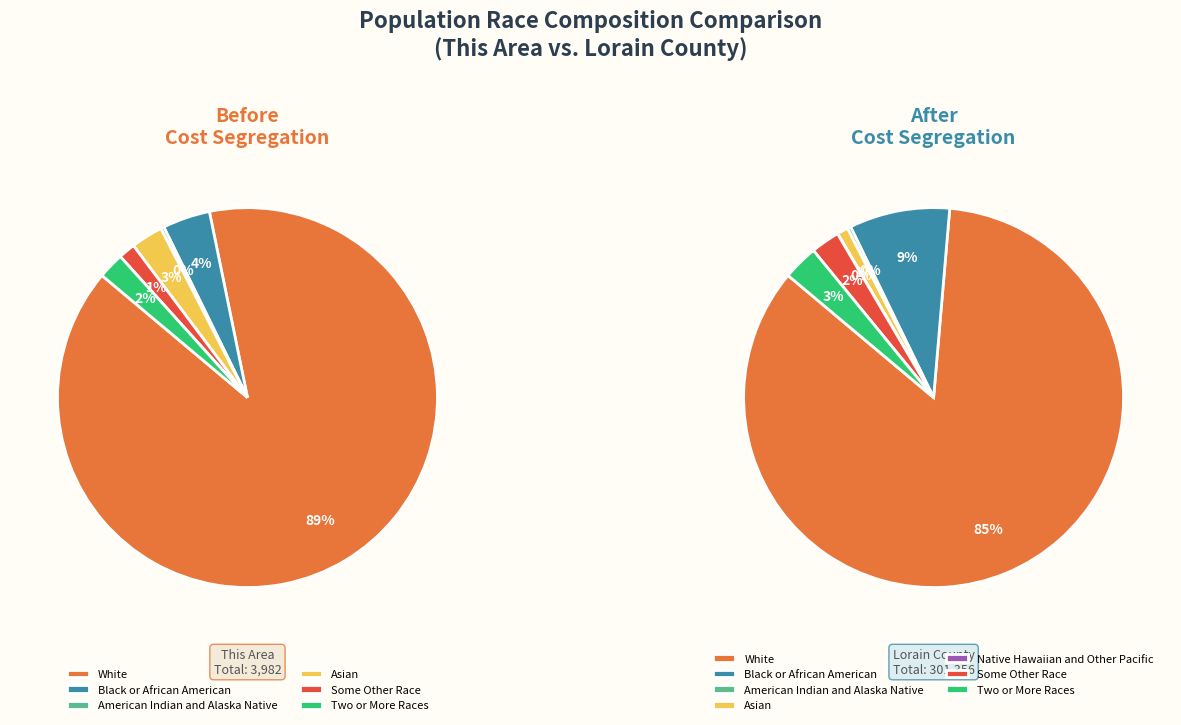

Combined, do White alone and Asian alone account for over 50%?

Yes